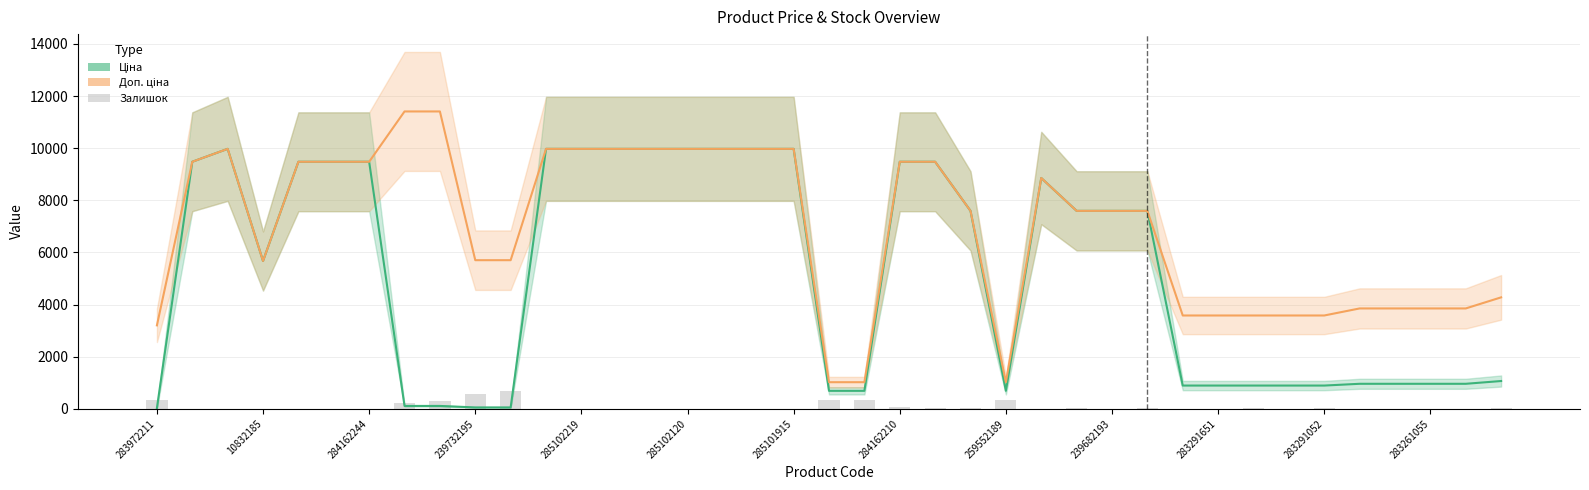

How many groups of bars are there?

39